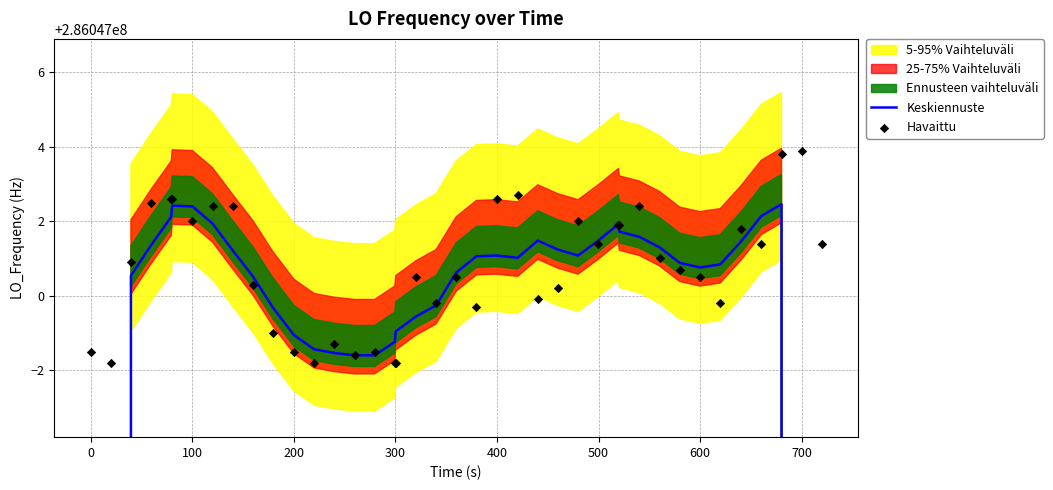

At how many categories does at least one series exceed 225412672?

40